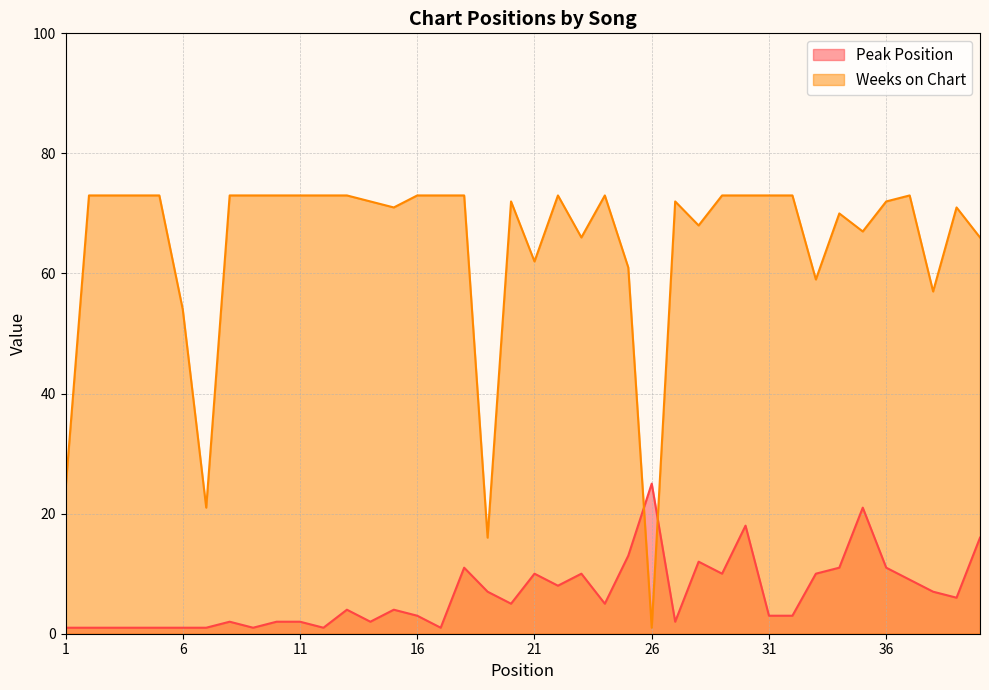

How many lines are shown in the chart?

2